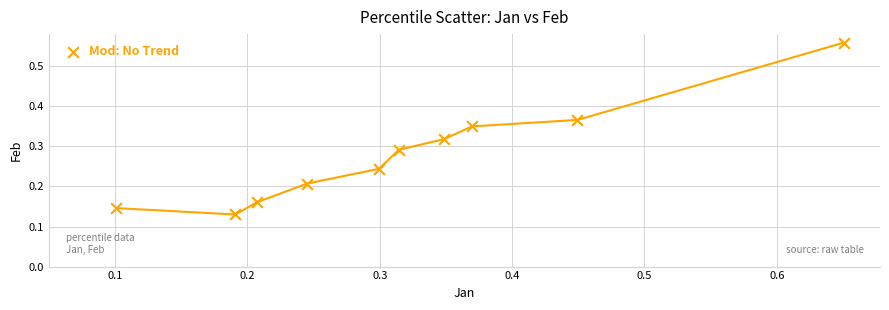

What is the range of X values (max minus min)?

0.5